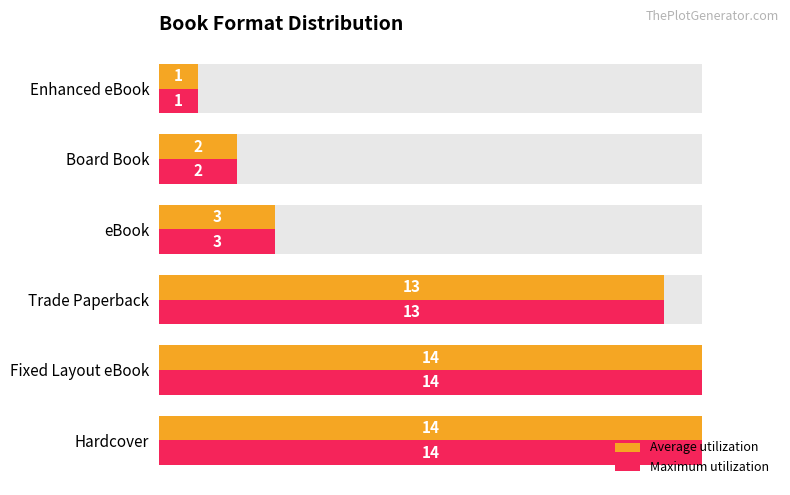

Which series has the largest range (max minus min)?

Average utilization